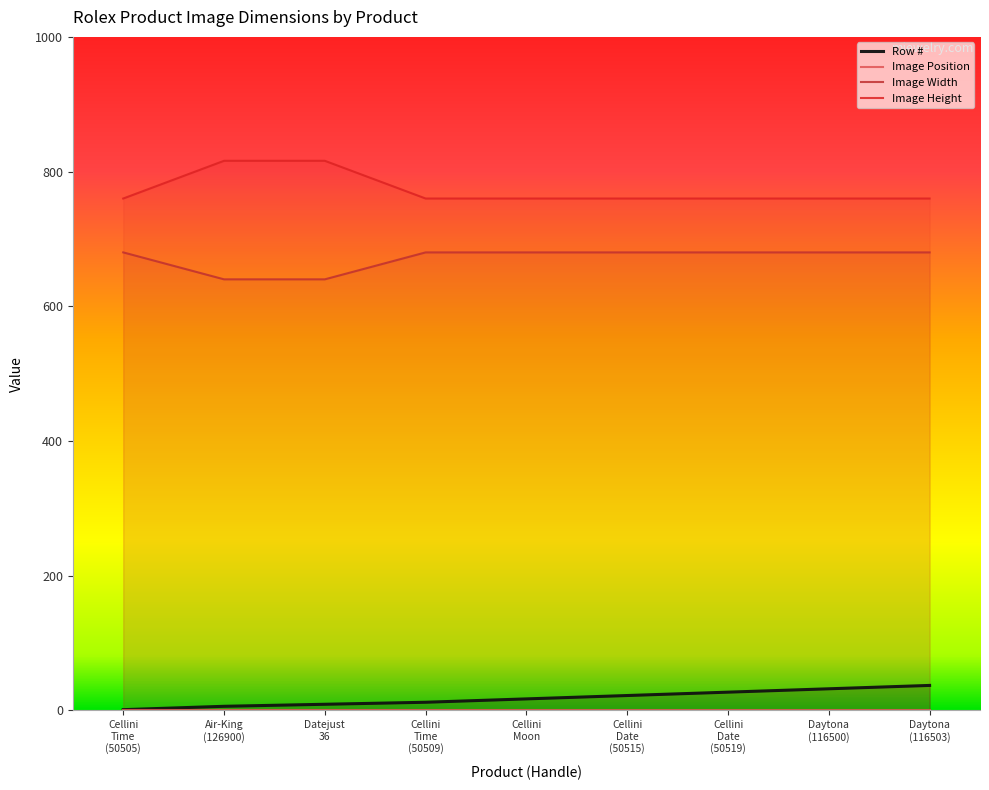

Rank the series by their maximum value, from lowest to highest.

Row #, Image Width, Image Height